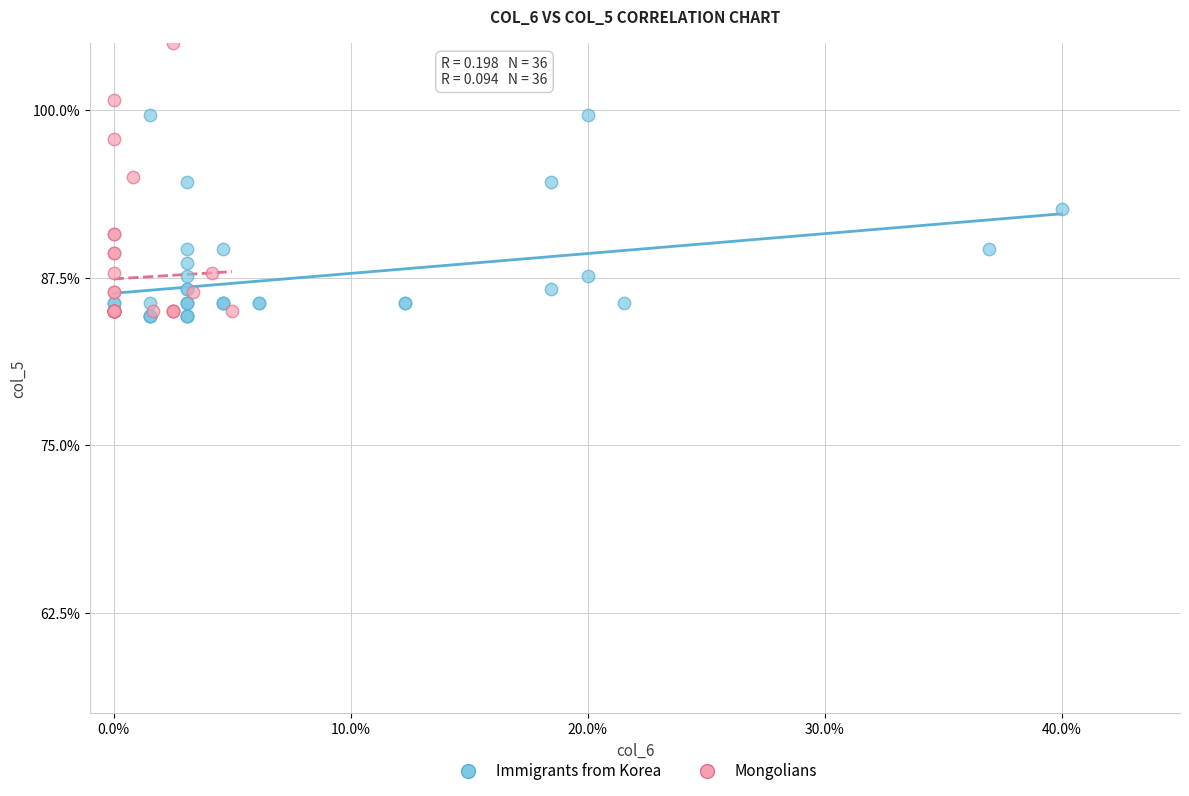

What are all the series names shown in the legend?

Immigrants from Korea, Mongolians